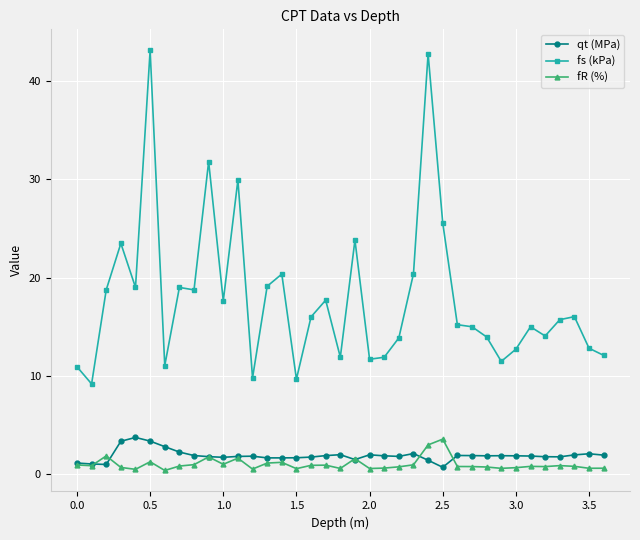

Which series has the largest total across all categories?

fs (kPa)